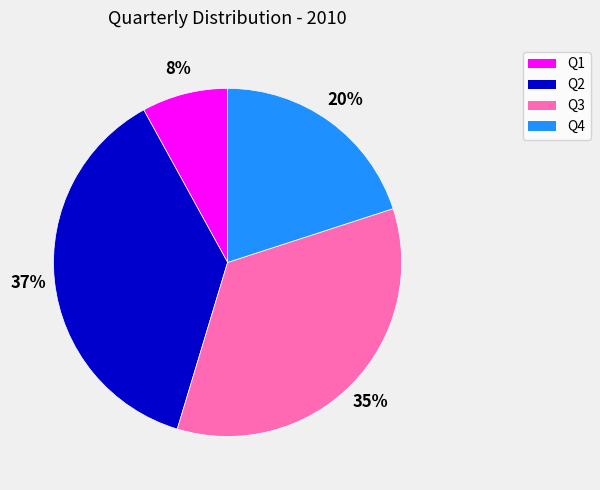

Does Q4 represent more than half of the total?

No